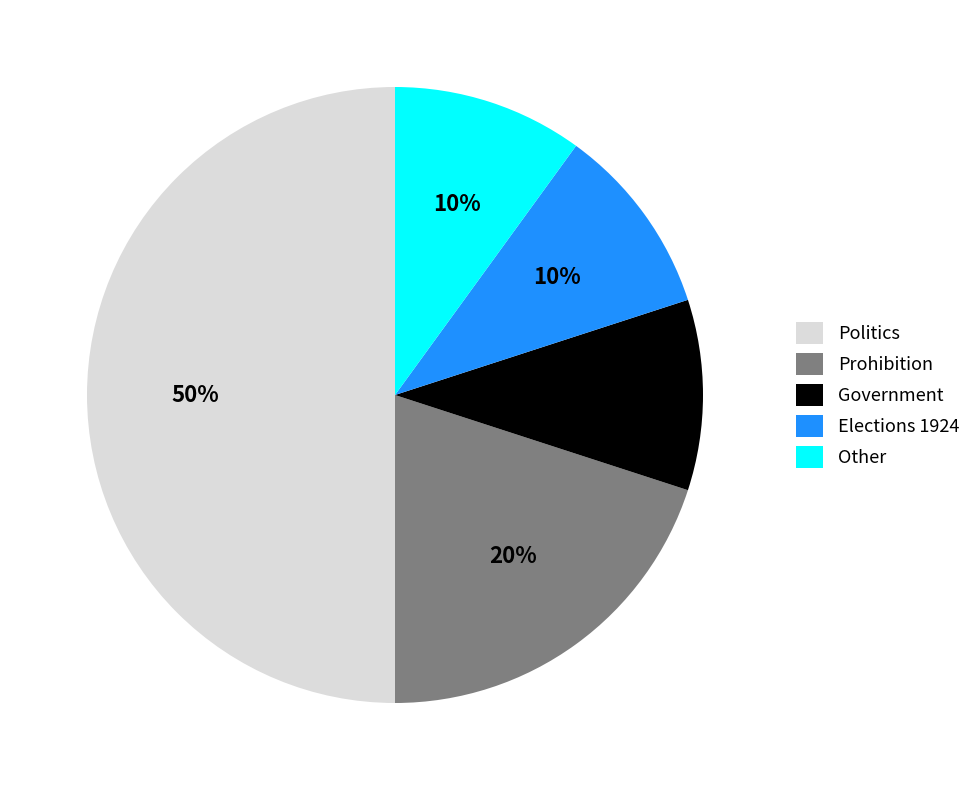

Is Other the majority of the pie?

No